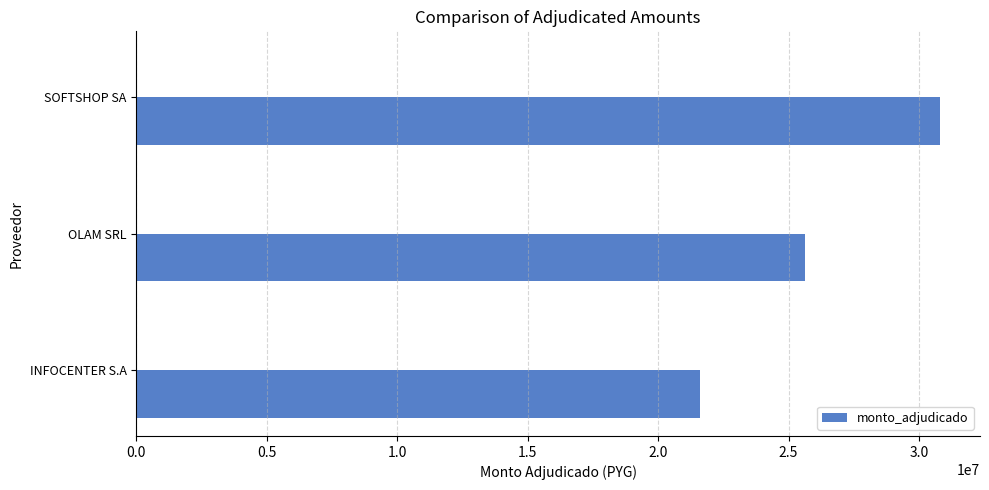

What is the difference between the maximum and minimum values in the monto_adjudicado series?

9200000